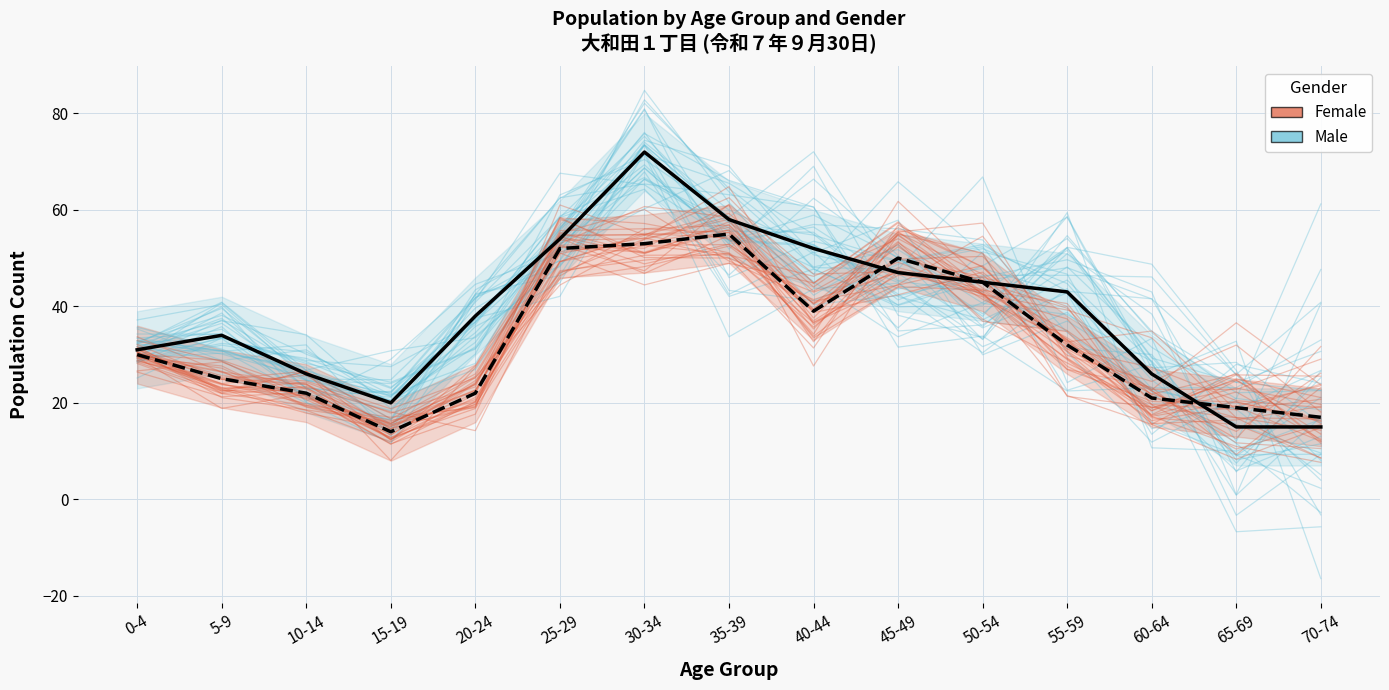

How many categories are shown in the chart?

15